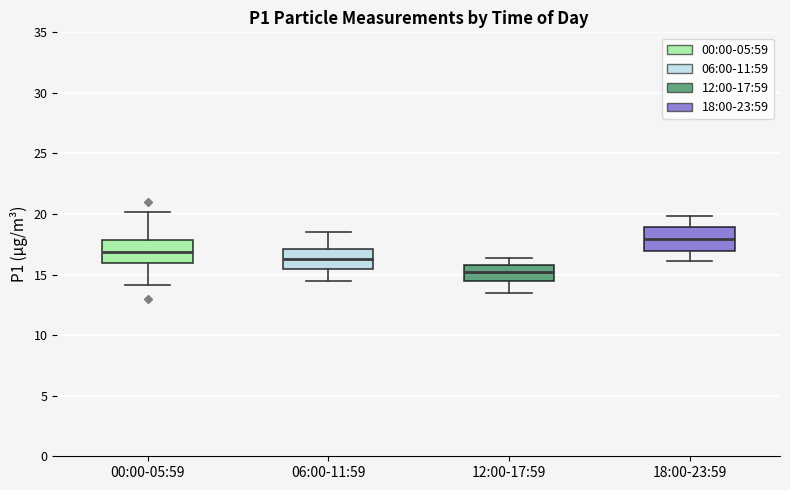

Reading left to right, read every box against the y-axis: the position of its median line, the range the box covers, and the ends of its whiskers. The values are not printed on the chart, so give them approximately, as read against the axis.

00:00-05:59: median 17.0, box 16.0 to 18.0, whiskers 14.0 to 20.0
06:00-11:59: median 16.5, box 15.5 to 17.0, whiskers 14.5 to 18.5
12:00-17:59: median 15.5, box 14.5 to 16.0, whiskers 13.5 to 16.5
18:00-23:59: median 18.0, box 17.0 to 19.0, whiskers 16.0 to 20.0